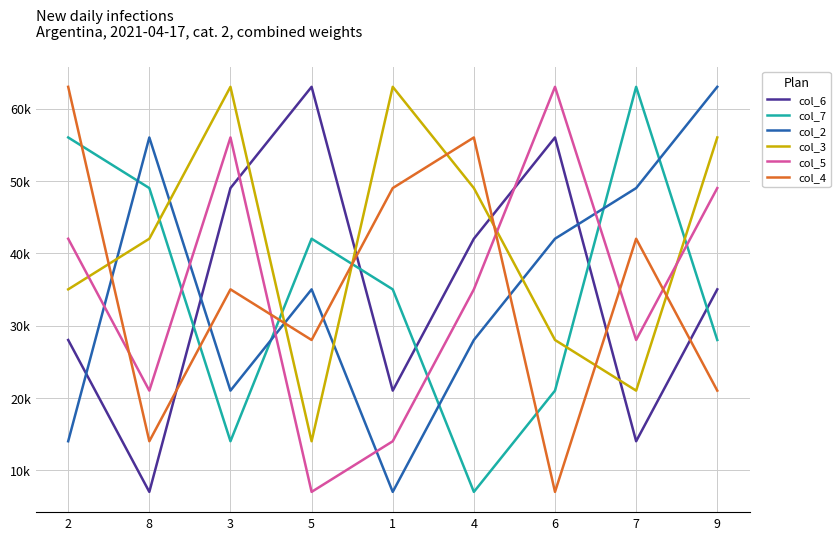

Is this an area chart (filled region under the line)?

No